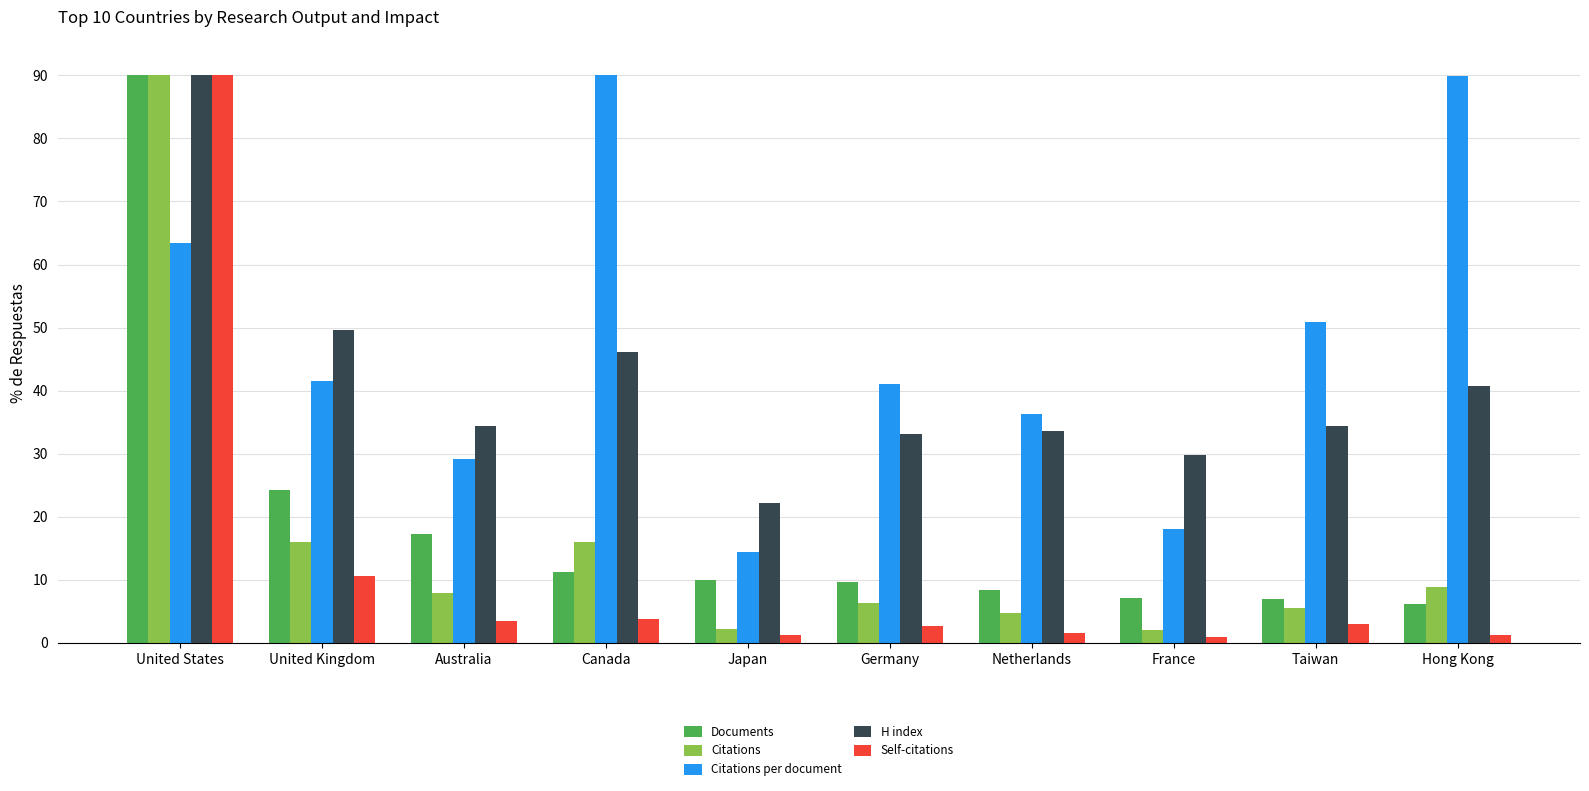

How many bars are there in total?

50